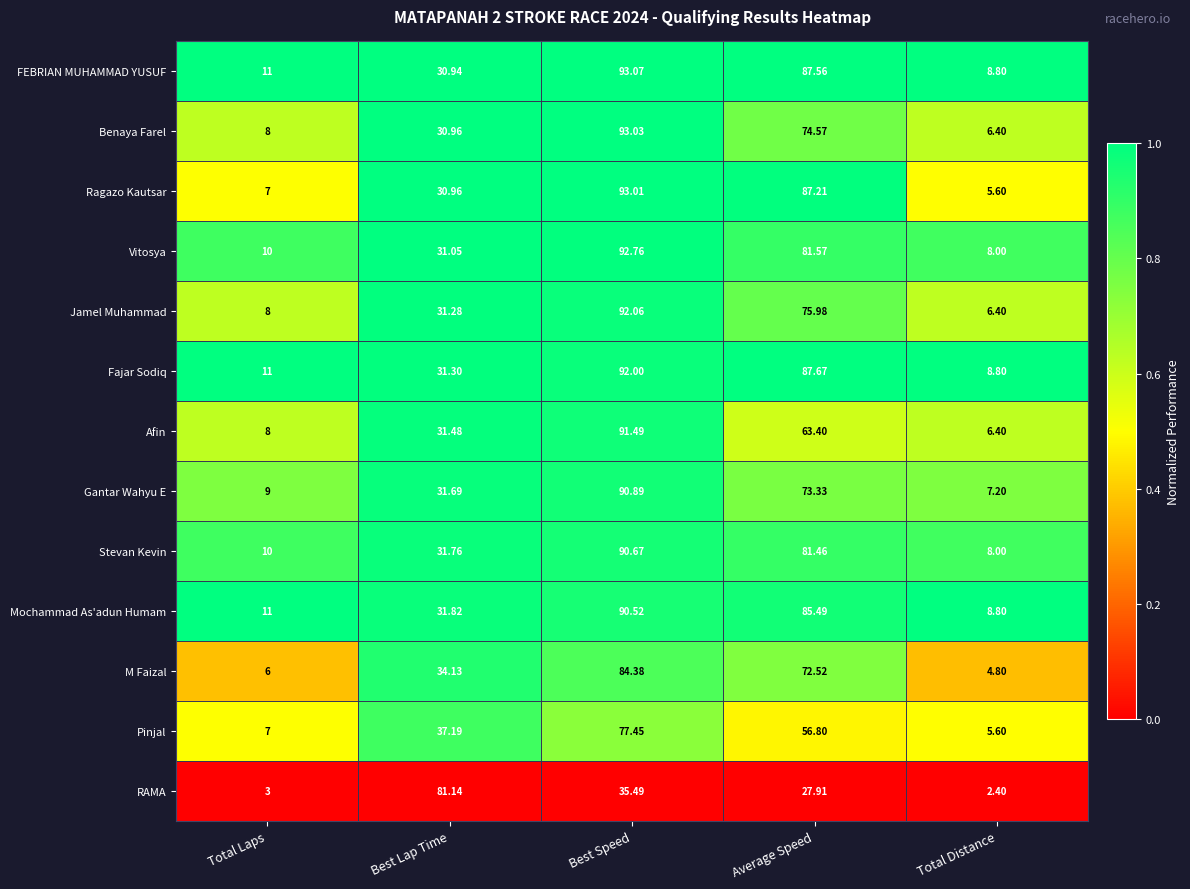

Which series has the largest range (max minus min)?

Ragazo Kautsar